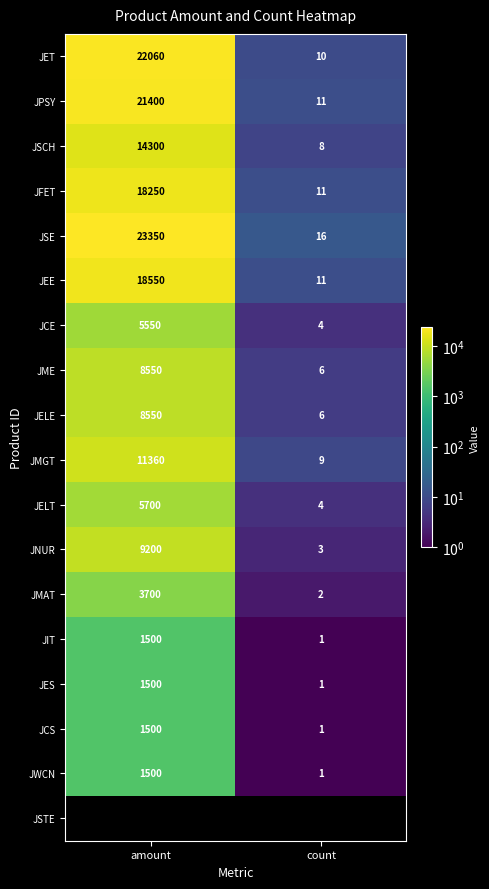

List the labels in order of JMAT value, largest first.

amount, count